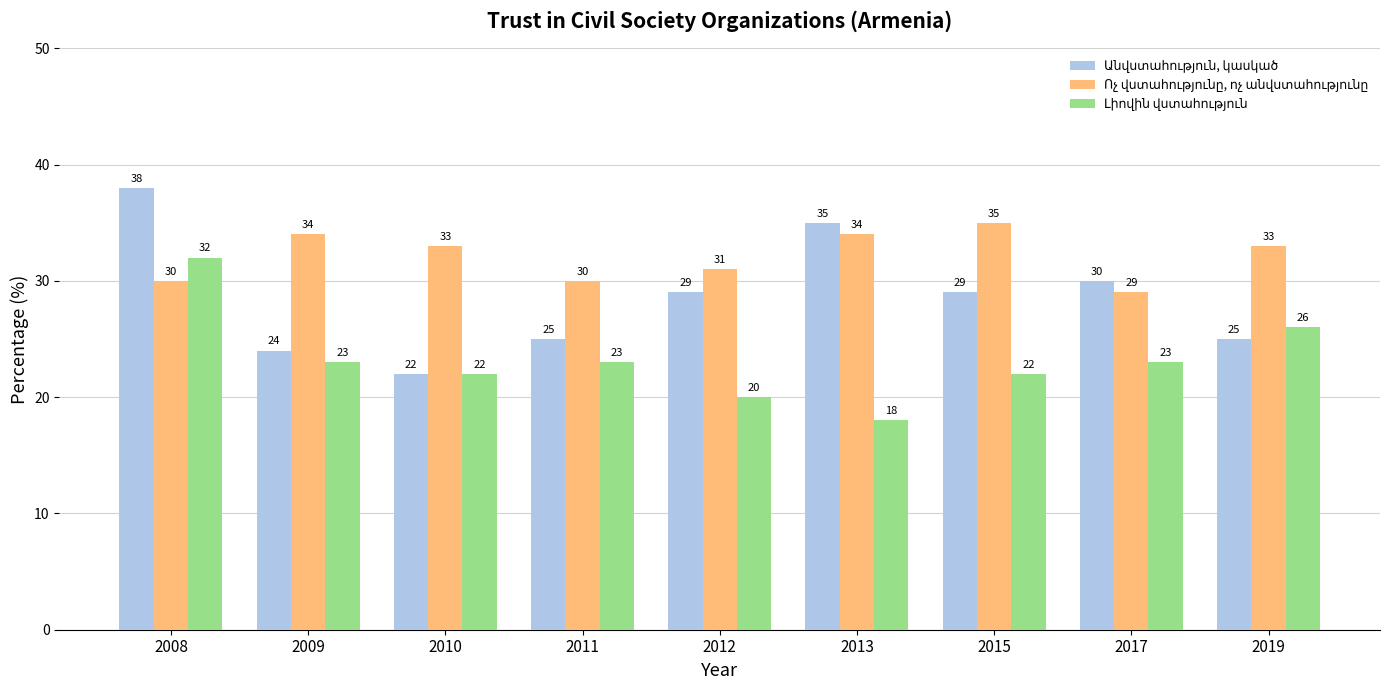

Which category has the lowest value across all series?

2013